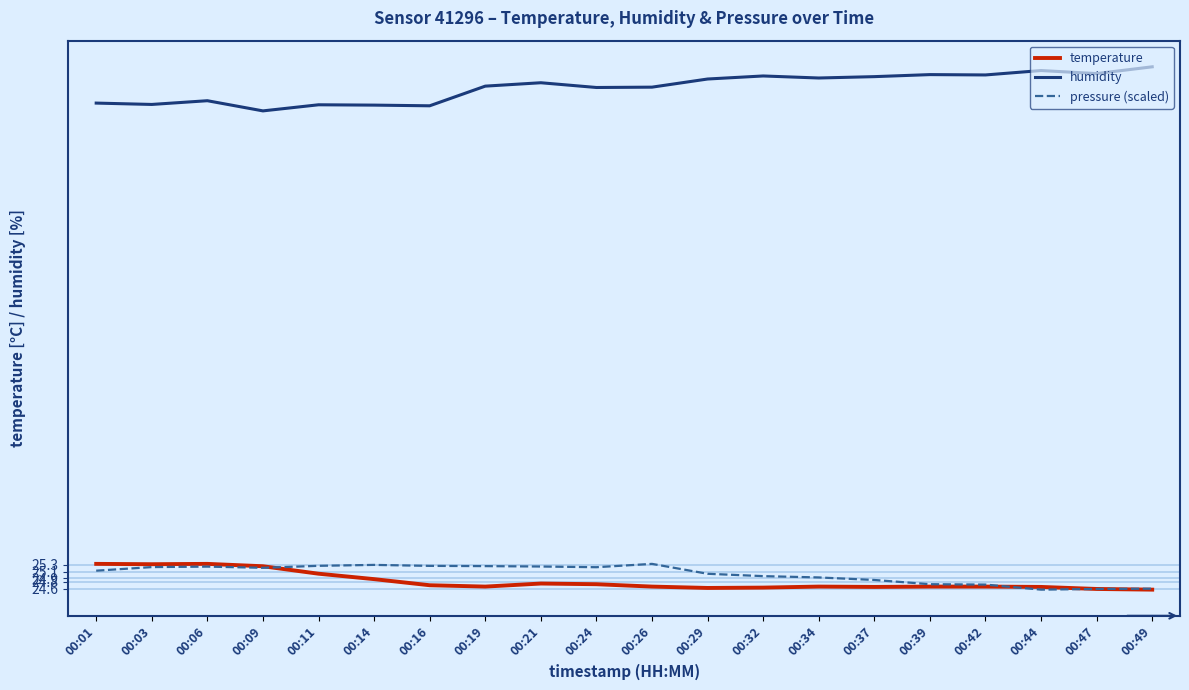

What is the lowest value of the humidity series?

38.7